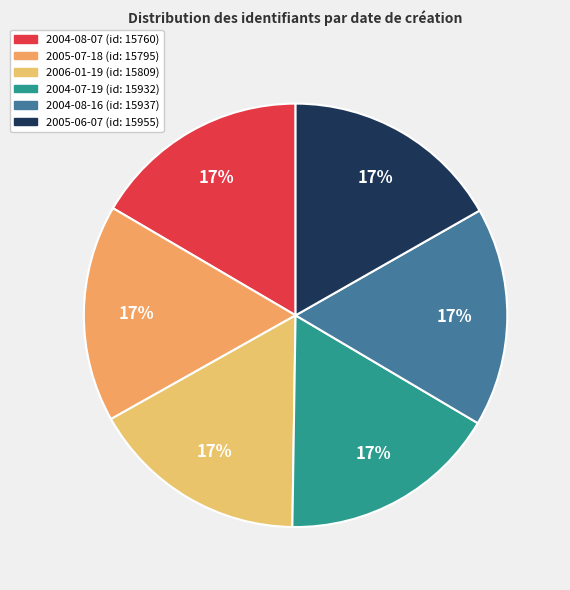

Count the number of slices in the pie.

6